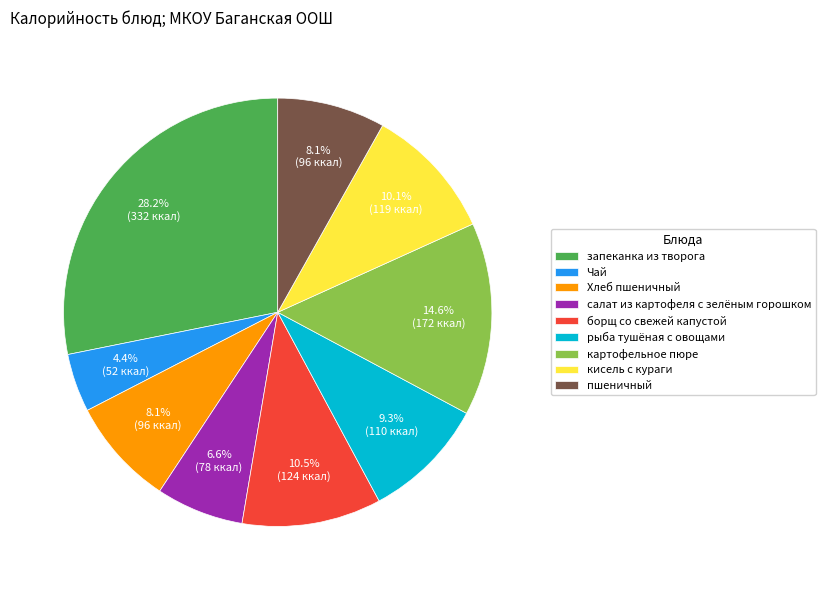

Is рыба тушёная с овощами the majority of the pie?

No